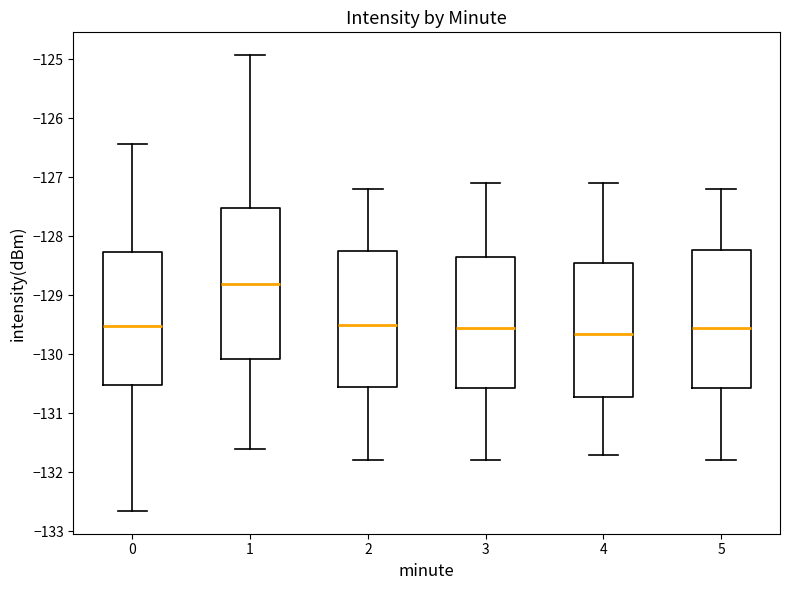

Which box's median line is the highest?

1